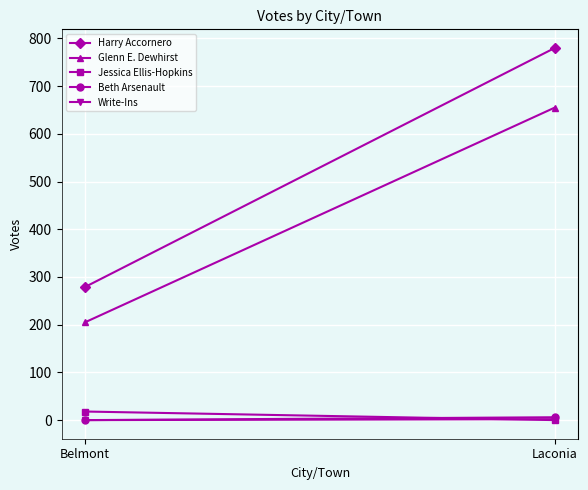

True or false: Glenn E. Dewhirst has a value of 205 at Belmont.

True